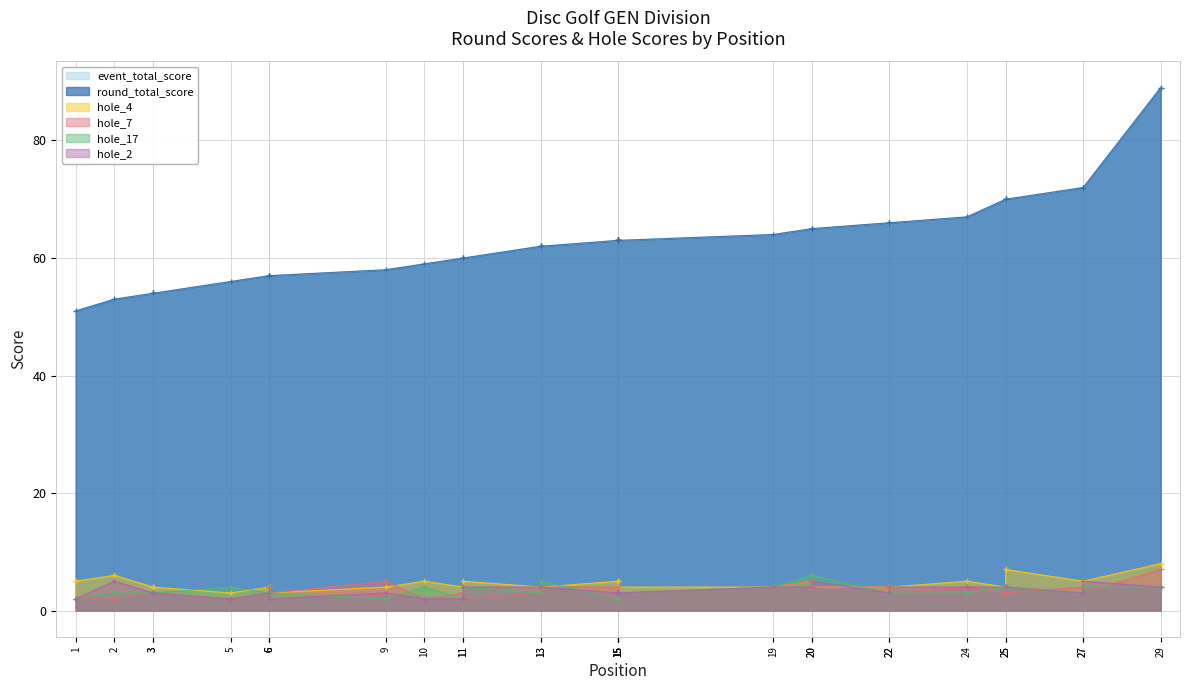

Rank the series at 5 from lowest to highest value.

hole_7, hole_2, hole_4, hole_17, event_total_score, round_total_score